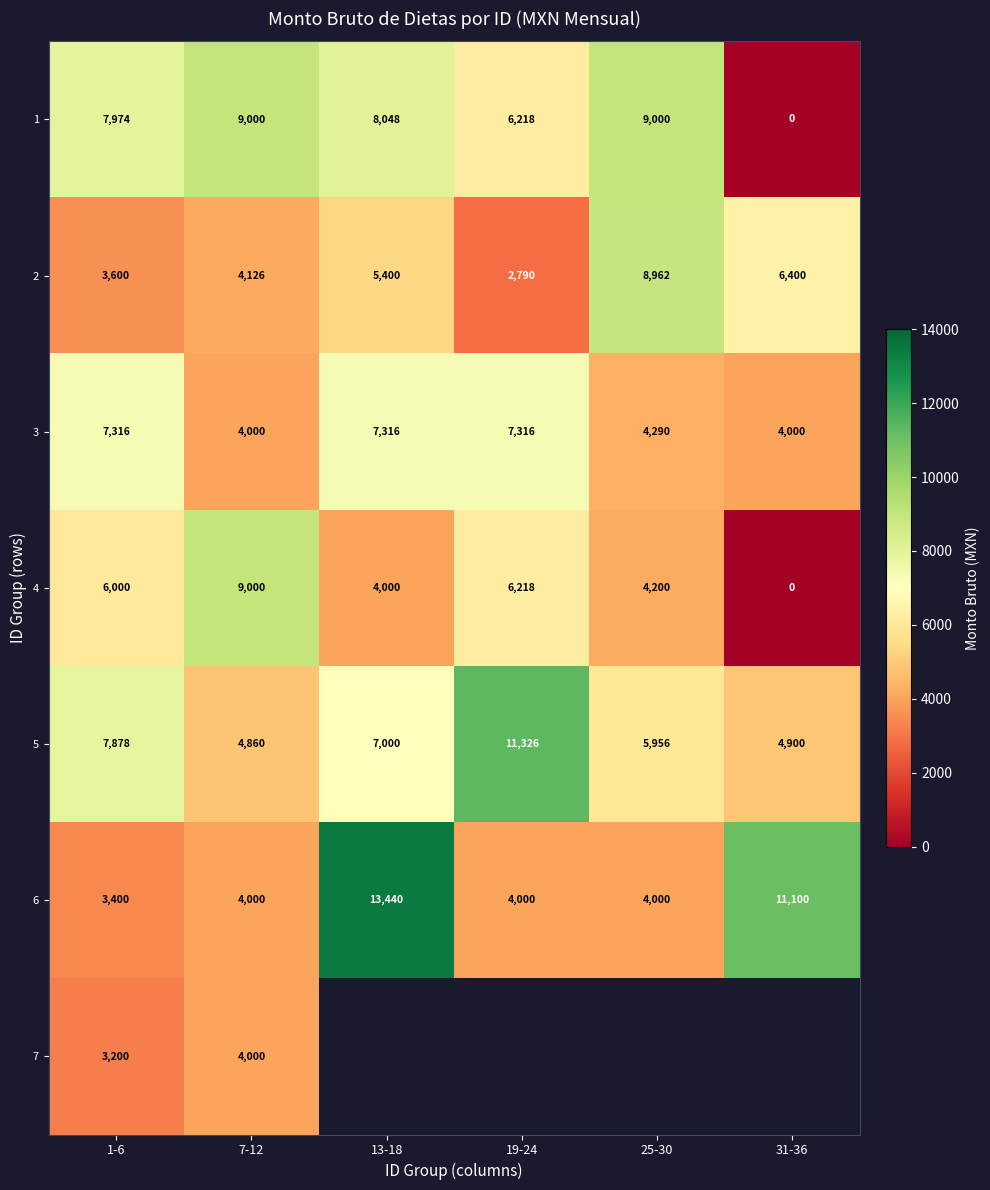

List the labels in order of 4 value, largest first.

7-12, 19-24, 1-6, 25-30, 13-18, 31-36